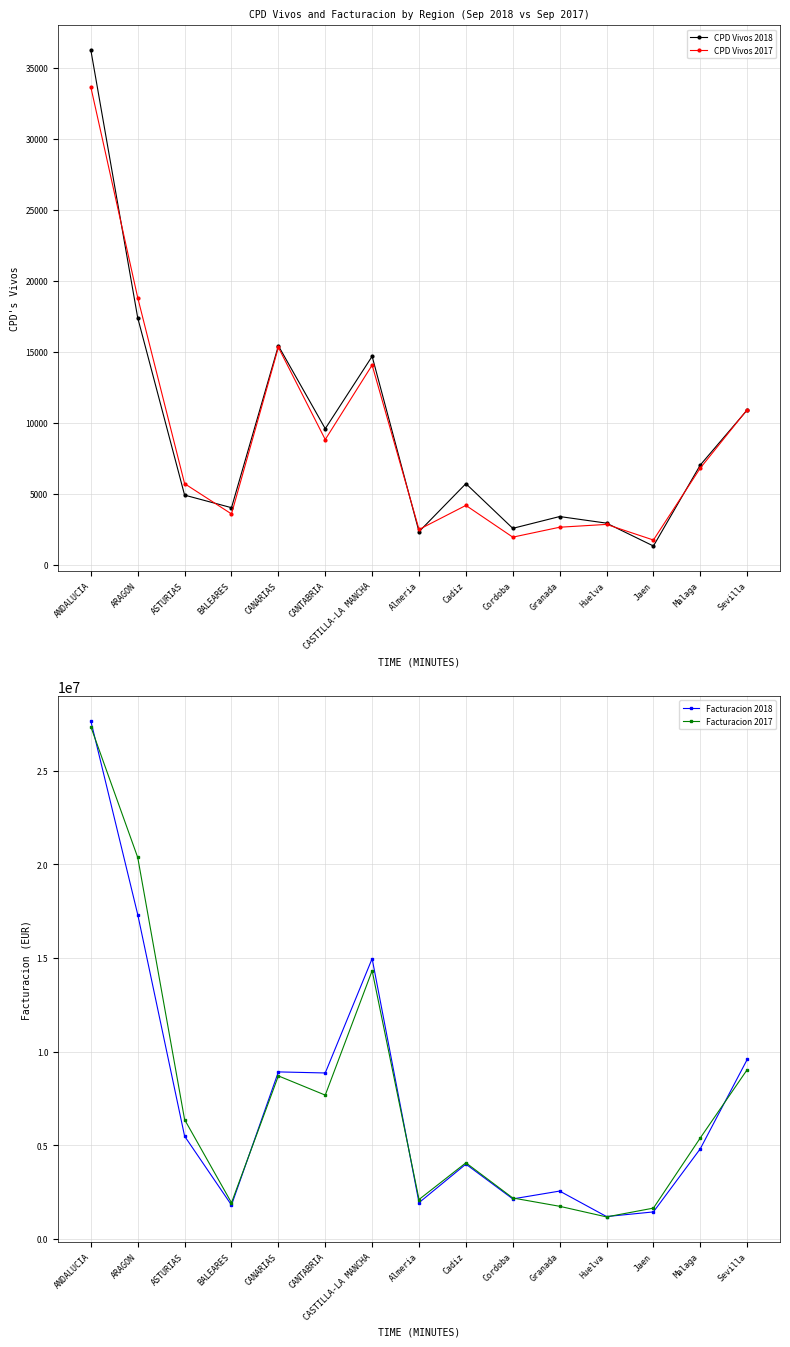

Reading left to right, list all the values displayed in this chart.

CPD Vivos 2018: ANDALUCIA=36229.0	ARAGON=17387.0	ASTURIAS=4910.0	BALEARES=4026.0	CANARIAS=15420.0	CANTABRIA=9586.0	CASTILLA-LA MANCHA=14679.0	Almeria=2339.0	Cadiz=5718.0	Cordoba=2572.0	Granada=3403.0	Huelva=2938.0	Jaen=1329.0	Malaga=7030.0	Sevilla=10900.0
CPD Vivos 2017: ANDALUCIA=33623.0	ARAGON=18806.0	ASTURIAS=5716.0	BALEARES=3586.0	CANARIAS=15310.0	CANTABRIA=8821.0	CASTILLA-LA MANCHA=14062.0	Almeria=2493.0	Cadiz=4187.0	Cordoba=1952.0	Granada=2651.0	Huelva=2849.0	Jaen=1750.0	Malaga=6815.0	Sevilla=10926.0
Facturacion 2018: ANDALUCIA=27644457.5	ARAGON=17316597.1	ASTURIAS=5484905.7	BALEARES=1807308.4	CANARIAS=8915544.3	CANTABRIA=8858615.9	CASTILLA-LA MANCHA=14962334.8	Almeria=1934731.4	Cadiz=3992128.0	Cordoba=2136593.8	Granada=2554423.4	Huelva=1193950.0	Jaen=1441844.3	Malaga=4812713.9	Sevilla=9578072.6
Facturacion 2017: ANDALUCIA=27338803.6	ARAGON=20363103.9	ASTURIAS=6368900.7	BALEARES=1929169.4	CANARIAS=8702462.6	CANTABRIA=7676184.3	CASTILLA-LA MANCHA=14320146.3	Almeria=2104287.8	Cadiz=4063238.4	Cordoba=2185313.7	Granada=1741119.3	Huelva=1174202.7	Jaen=1644440.1	Malaga=5391759.9	Sevilla=9034441.6